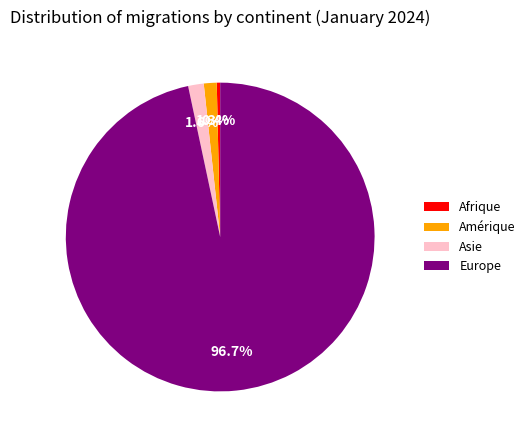

To the nearest percent, what is the average slice percentage?

25%